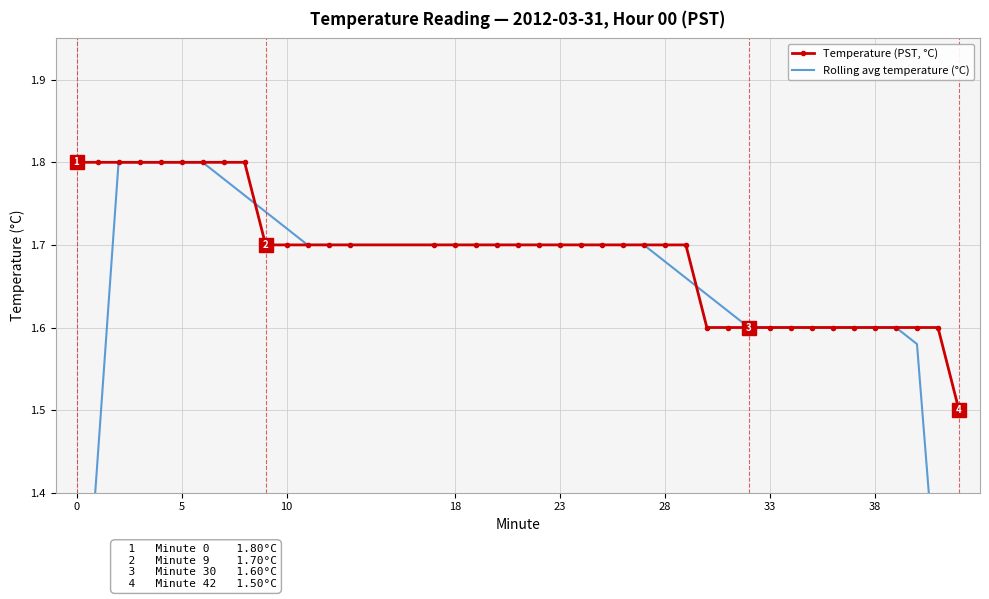

At how many categories does at least one series exceed 1?

40